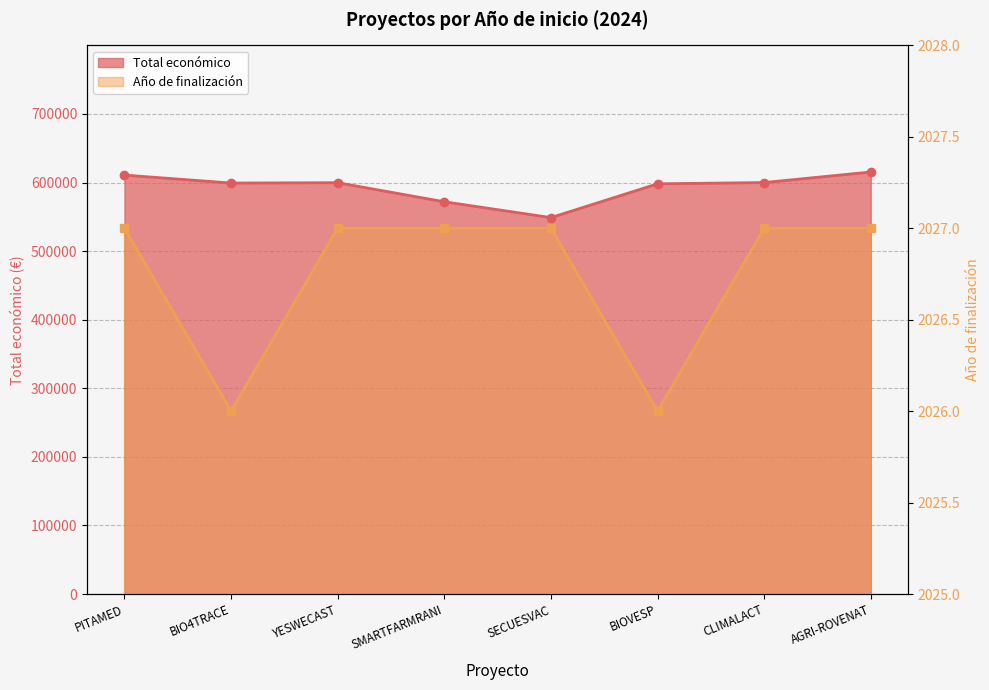

Rank the series at BIO4TRACE from highest to lowest value.

Total económico, Año de finalización